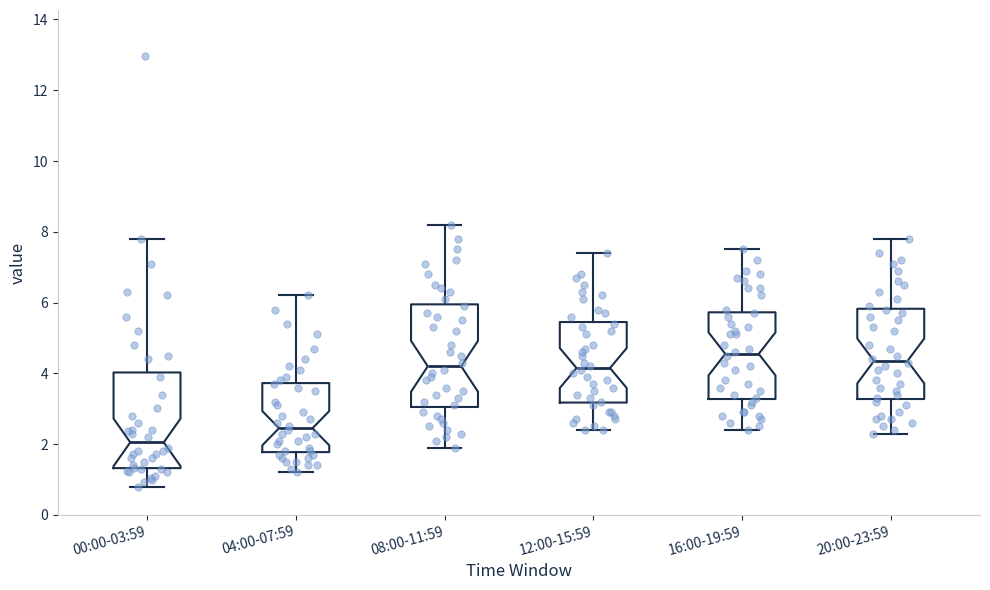

Reading left to right, read every box against the y-axis: the position of its median line, the range the box covers, and the ends of its whiskers. The values are not printed on the chart, so give them approximately, as read against the axis.

00:00-03:59: median 2.0, box 1.4 to 4.0, whiskers 0.8 to 7.8
04:00-07:59: median 2.4, box 1.8 to 3.8, whiskers 1.2 to 6.2
08:00-11:59: median 4.2, box 3.0 to 6.0, whiskers 2.0 to 8.2
12:00-15:59: median 4.2, box 3.2 to 5.4, whiskers 2.4 to 7.4
16:00-19:59: median 4.6, box 3.2 to 5.8, whiskers 2.4 to 7.6
20:00-23:59: median 4.4, box 3.2 to 5.8, whiskers 2.4 to 7.8